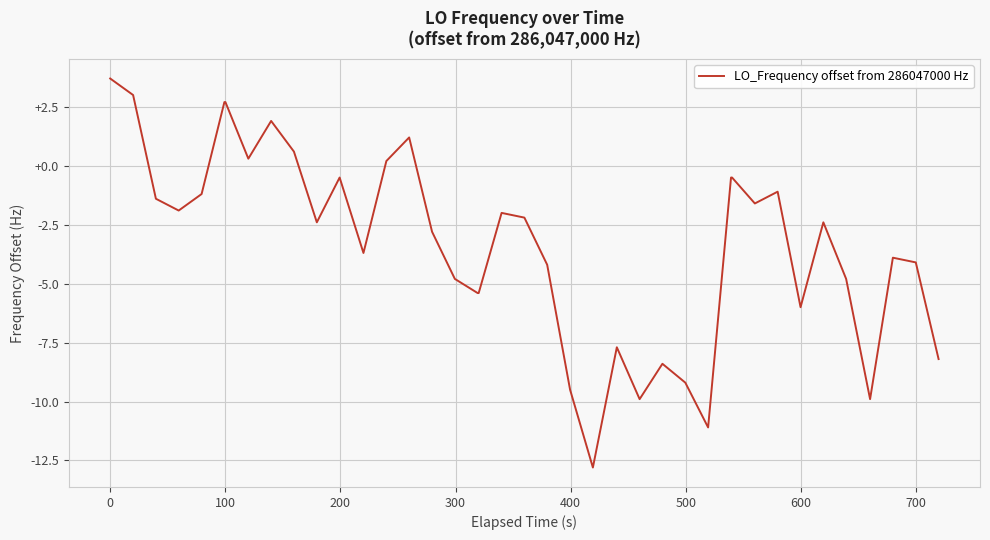

What is the difference between the maximum and minimum values?

16.5